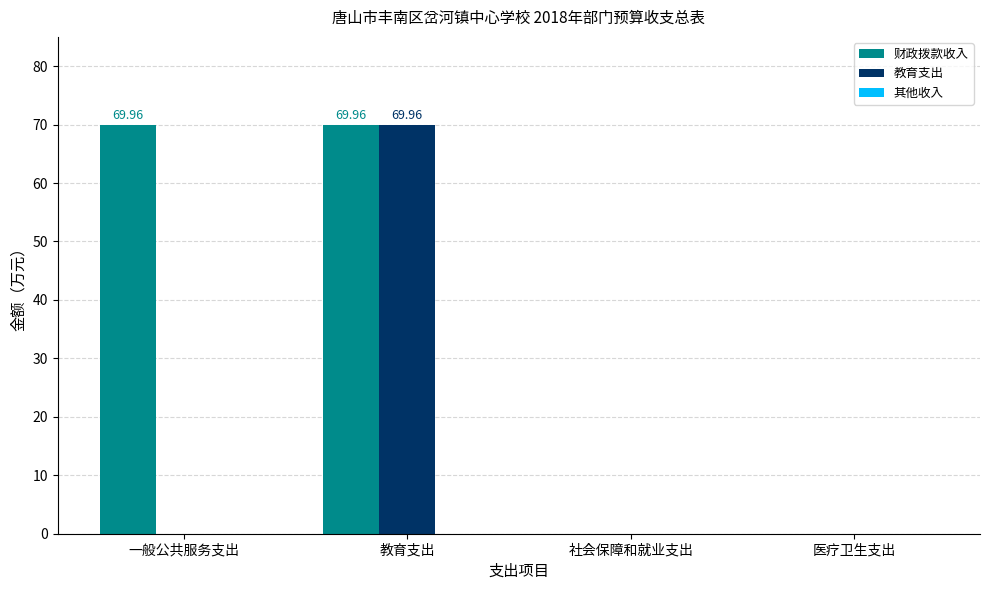

Which series changed the most between 一般公共服务支出 and 社会保障和就业支出?

财政拨款收入